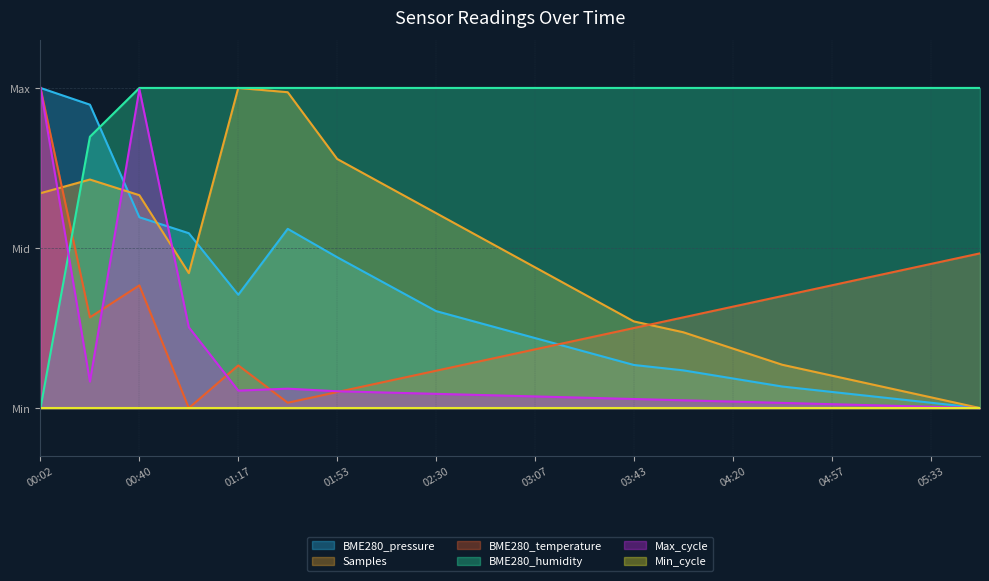

Which series changed the most between 03:07 and 04:57?

Samples